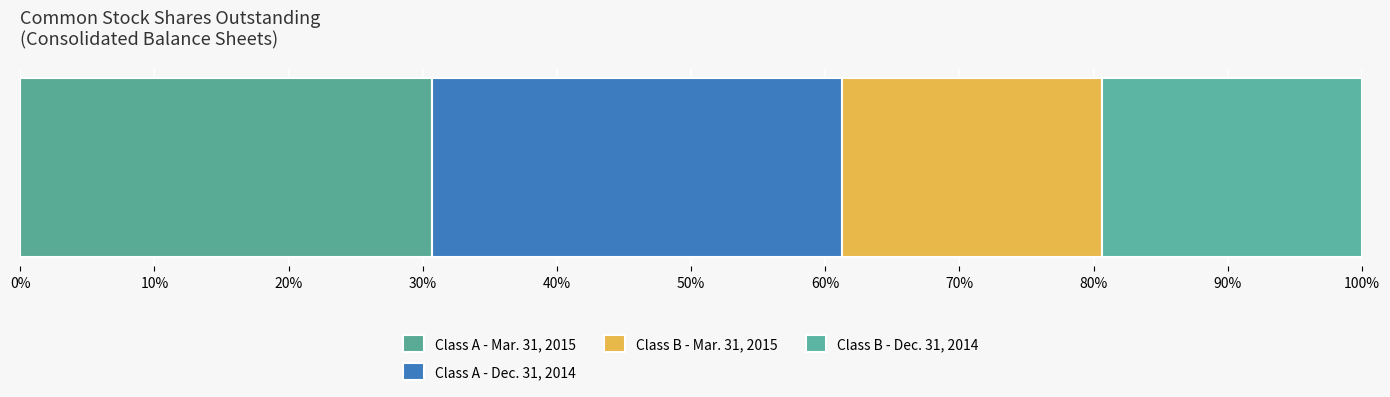

Reading left to right, transcribe all the data shown in this chart.

Mar. 31, 2015: Common Class A Shares Outstanding=28462092	Common Class B Shares Outstanding=18000000
Dec. 31, 2014: Common Class A Shares Outstanding=28351792	Common Class B Shares Outstanding=18000000